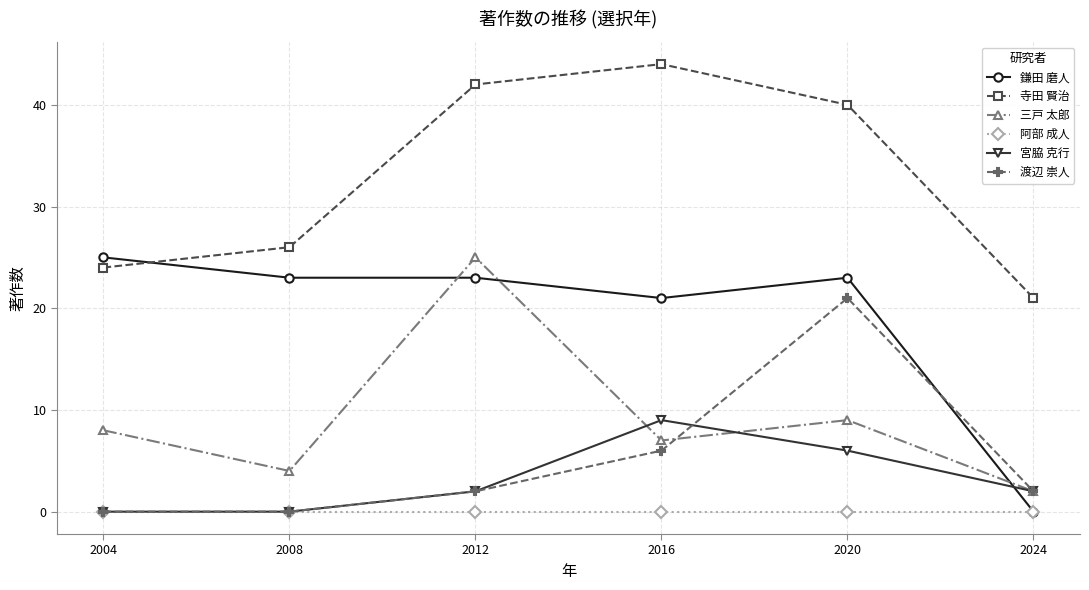

What is the difference between the highest and lowest values at 2008?

26